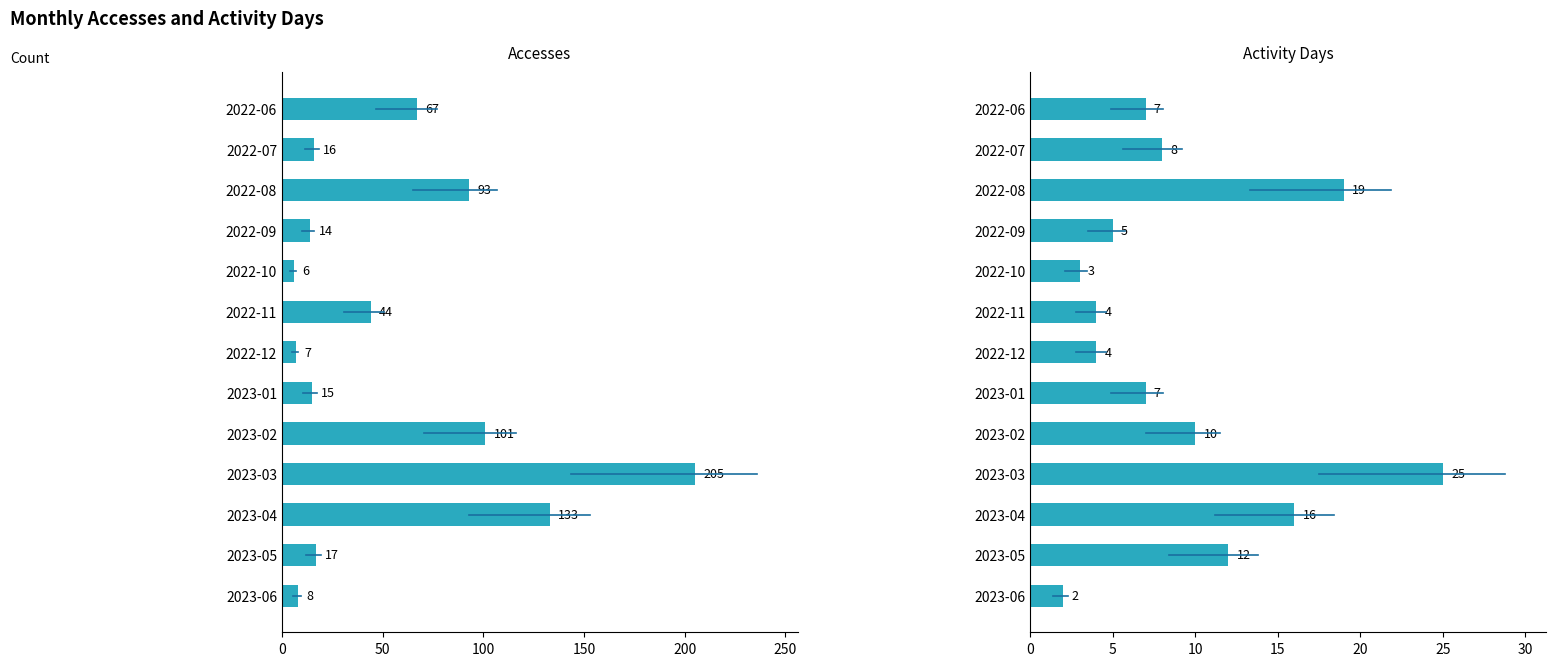

Reading left to right, list all the values displayed in this chart.

Accesses: 67	16	93	14	6	44	7	15	101	205	133	17	8
Activity Days: 7	8	19	5	3	4	4	7	10	25	16	12	2